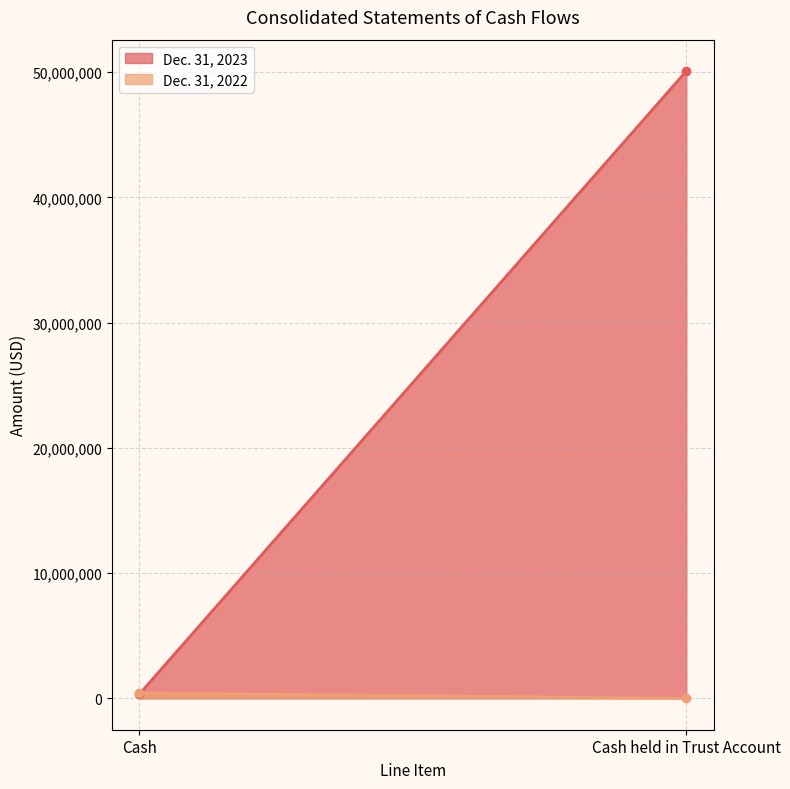

The Dec. 31, 2022 series shows 755462 at Cash. True or false?

False